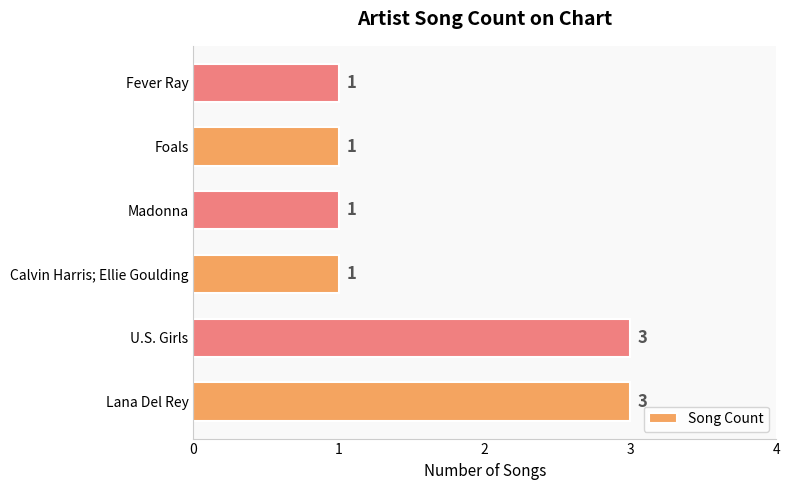

Reading top to bottom, extract all data points from this chart.

Fever Ray=1	Foals=1	Madonna=1	Calvin Harris; Ellie Goulding=1	U.S. Girls=3	Lana Del Rey=3